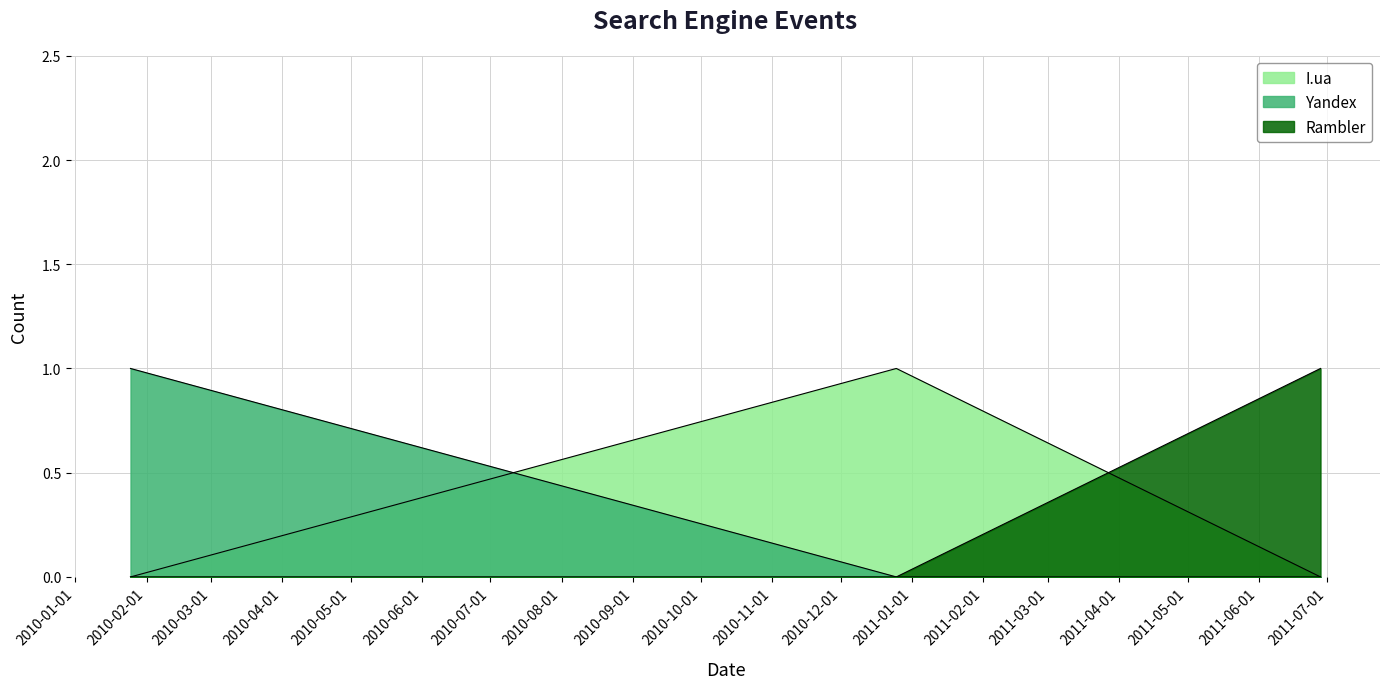

Does the chart have visible grid lines?

Yes